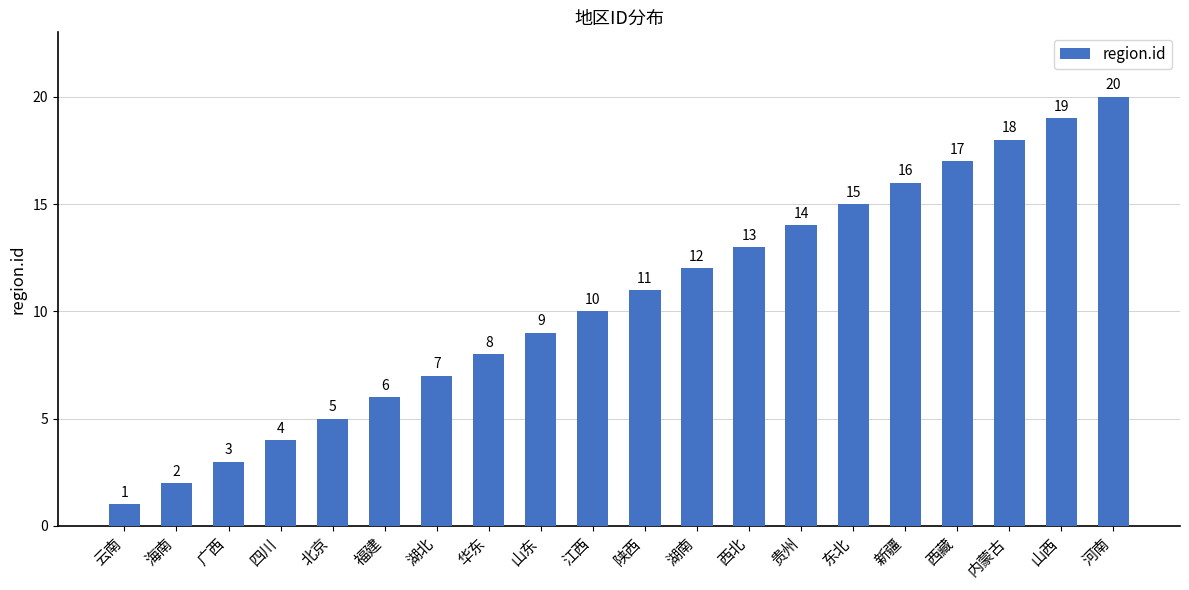

What value does the data have at 山西?

19